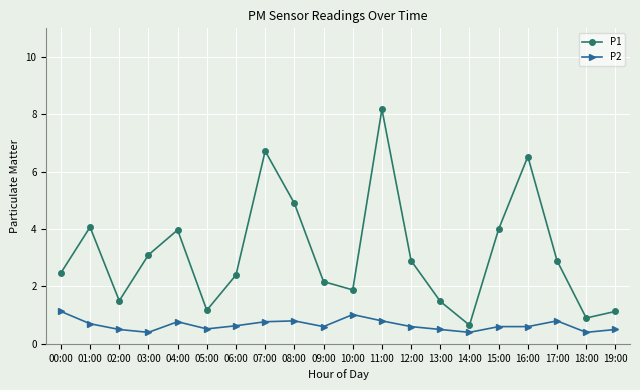

Is it true that P1 equals 2.4 at 01:00?

False